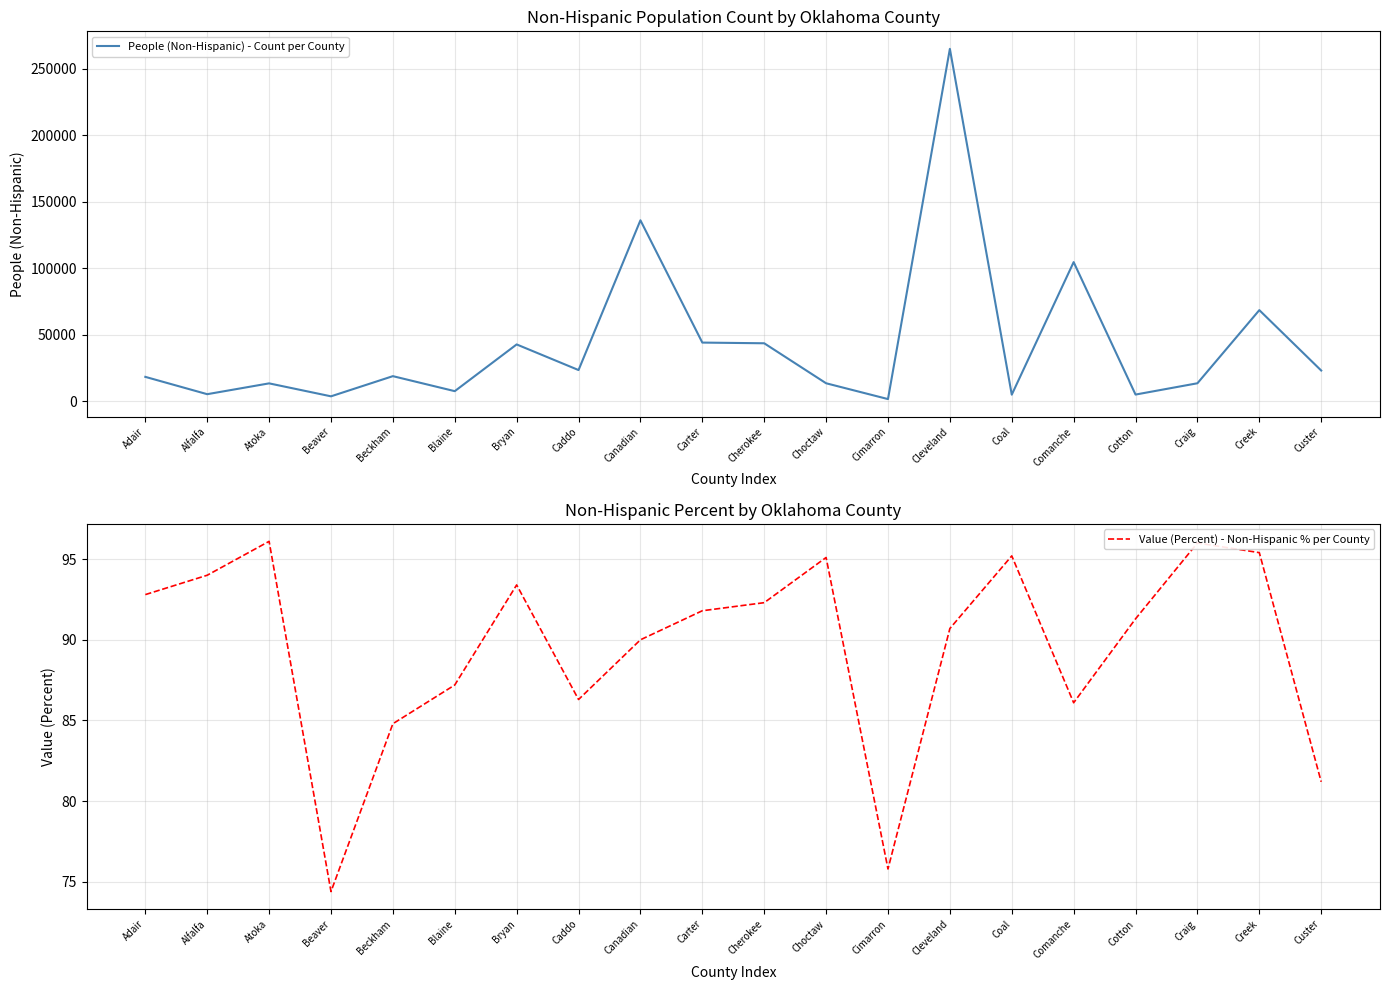

What is the label of the 15th point from the right?

Blaine